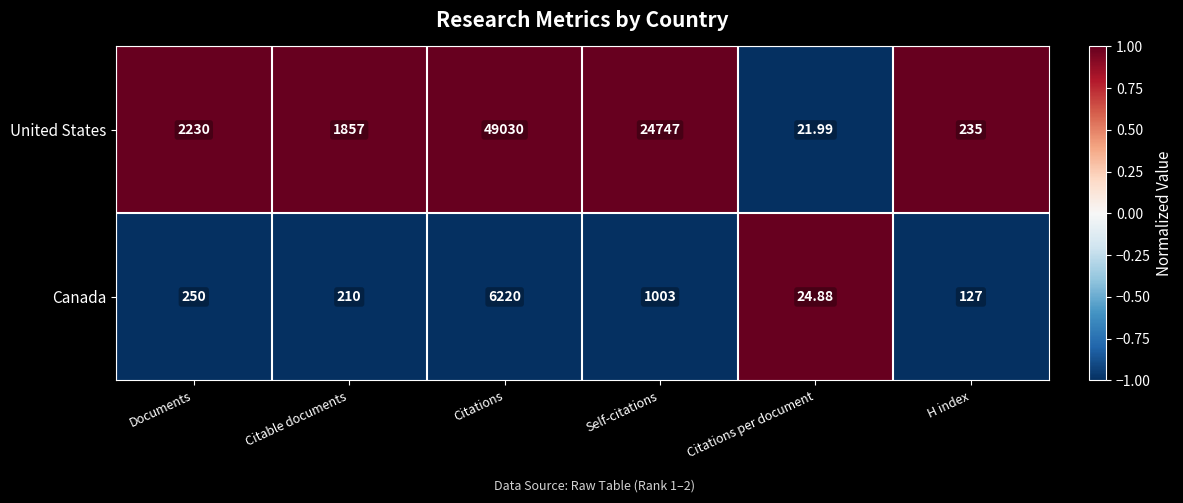

Rank the series by their average value, from highest to lowest.

United States, Canada